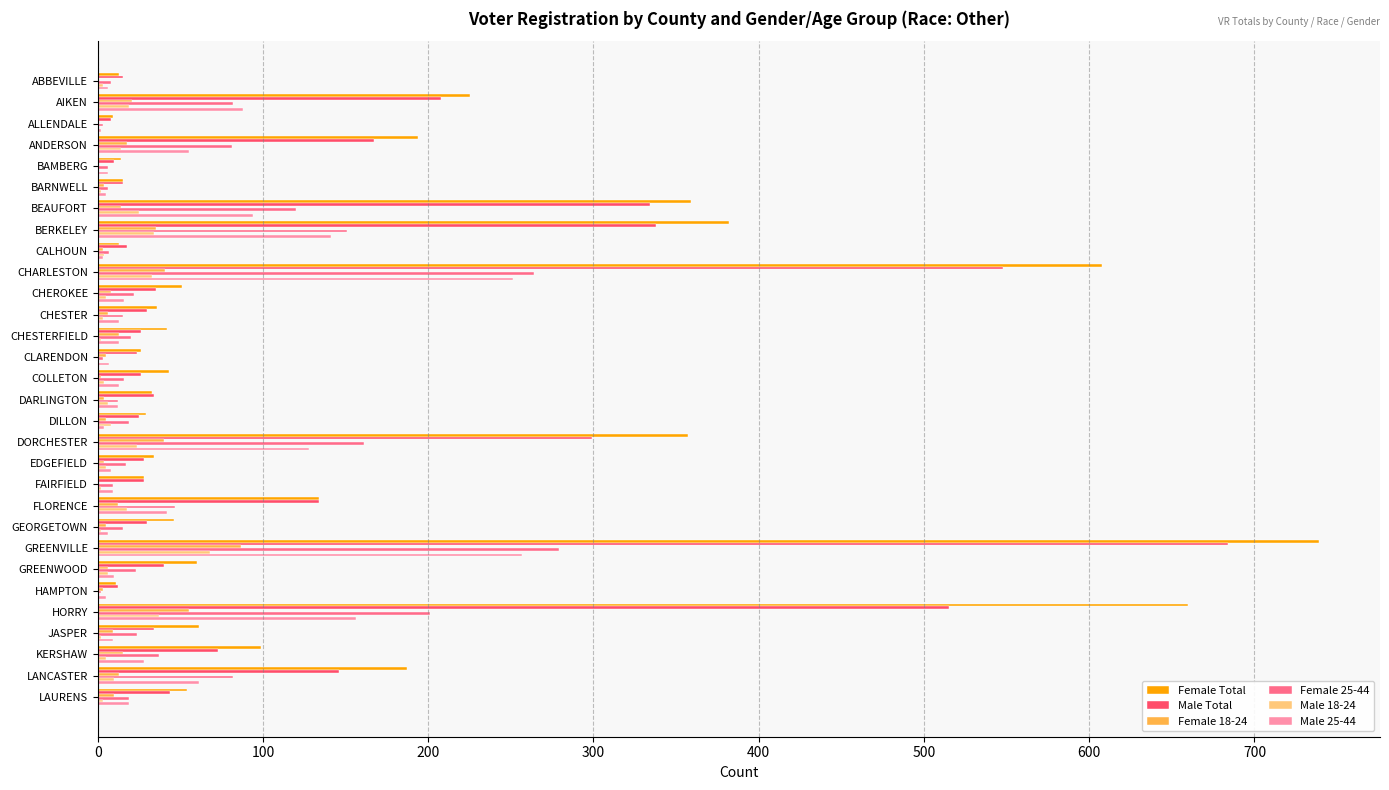

The Female Total series shows 91 at DORCHESTER. True or false?

False